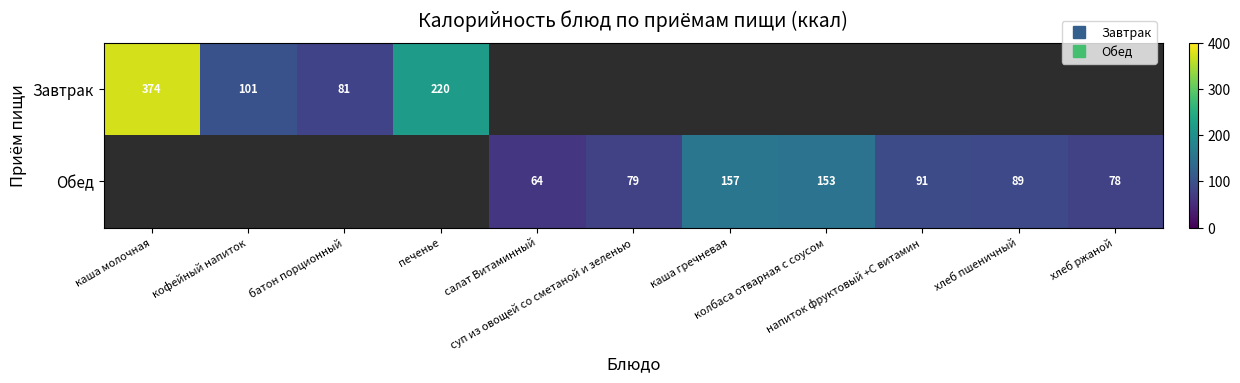

What is the greatest value displayed?

374.0